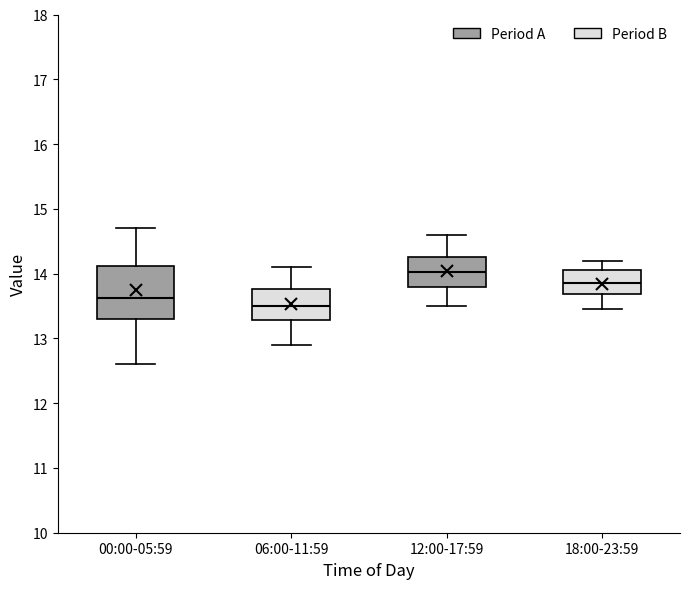

Reading left to right, read every box against the y-axis: the position of its median line, the range the box covers, and the ends of its whiskers. The values are not printed on the chart, so give them approximately, as read against the axis.

00:00-05:59: median 13.6, box 13.3 to 14.1, whiskers 12.6 to 14.7
06:00-11:59: median 13.5, box 13.3 to 13.8, whiskers 12.9 to 14.1
12:00-17:59: median 14.0, box 13.8 to 14.3, whiskers 13.5 to 14.6
18:00-23:59: median 13.9, box 13.7 to 14.1, whiskers 13.5 to 14.2